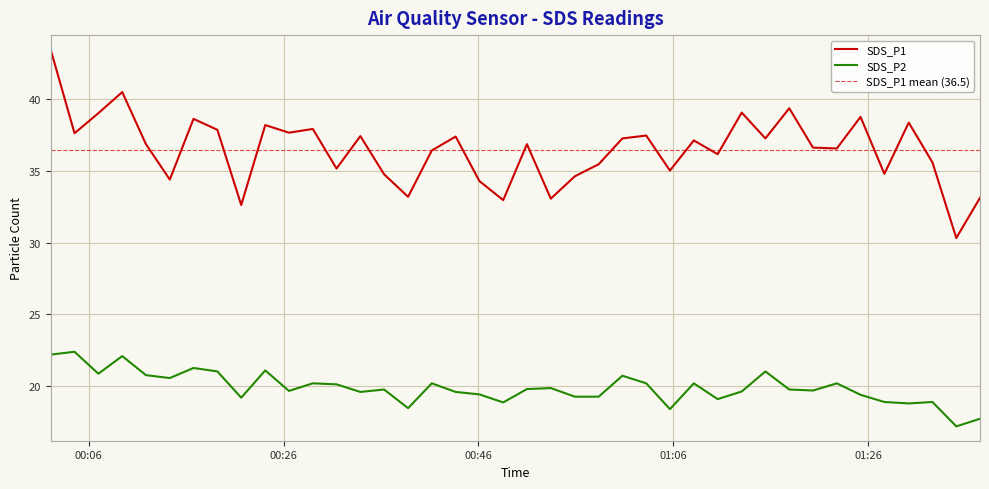

What is the value of the SDS_P1 point at the 5th from the left?

36.9